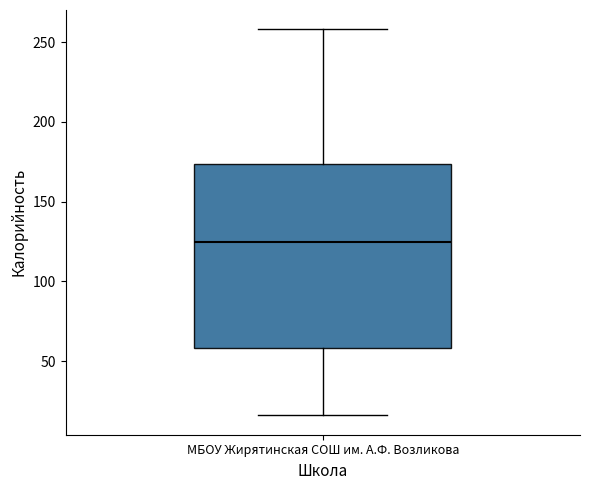

Transcribe this box plot: give where the median line is, the range the box spans, and where the two whiskers end, as read against the y-axis. The values are not printed on the chart, so give them approximately, as read against the axis.

median 125, box 60 to 175, whiskers 15 to 260